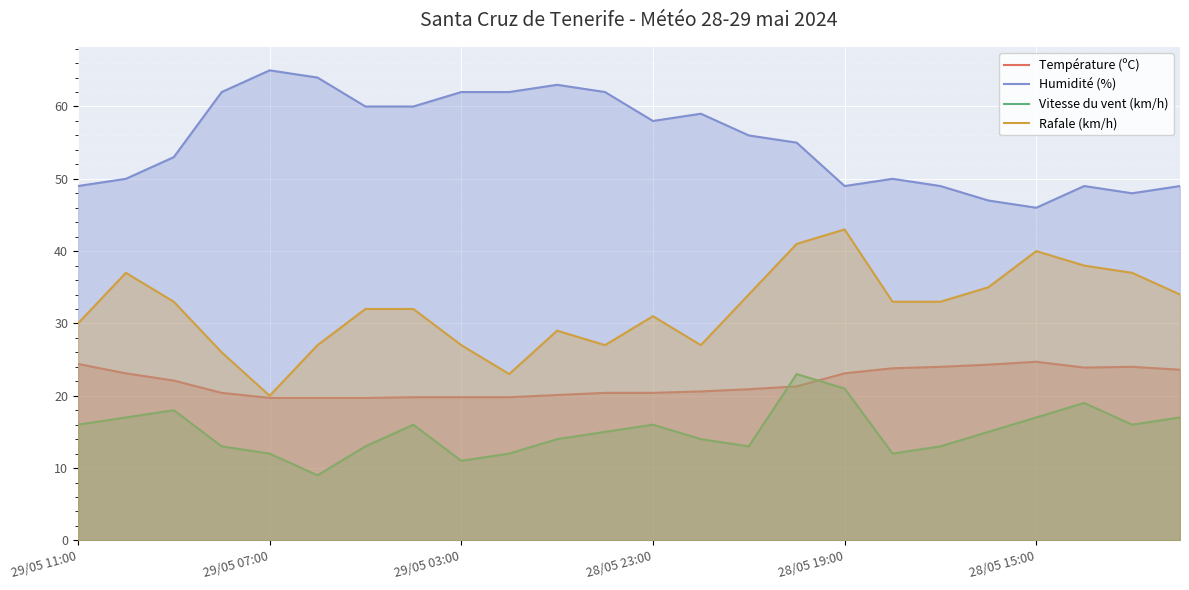

Is it true that Vitesse du vent (km/h) equals 20.5 at 9?

False